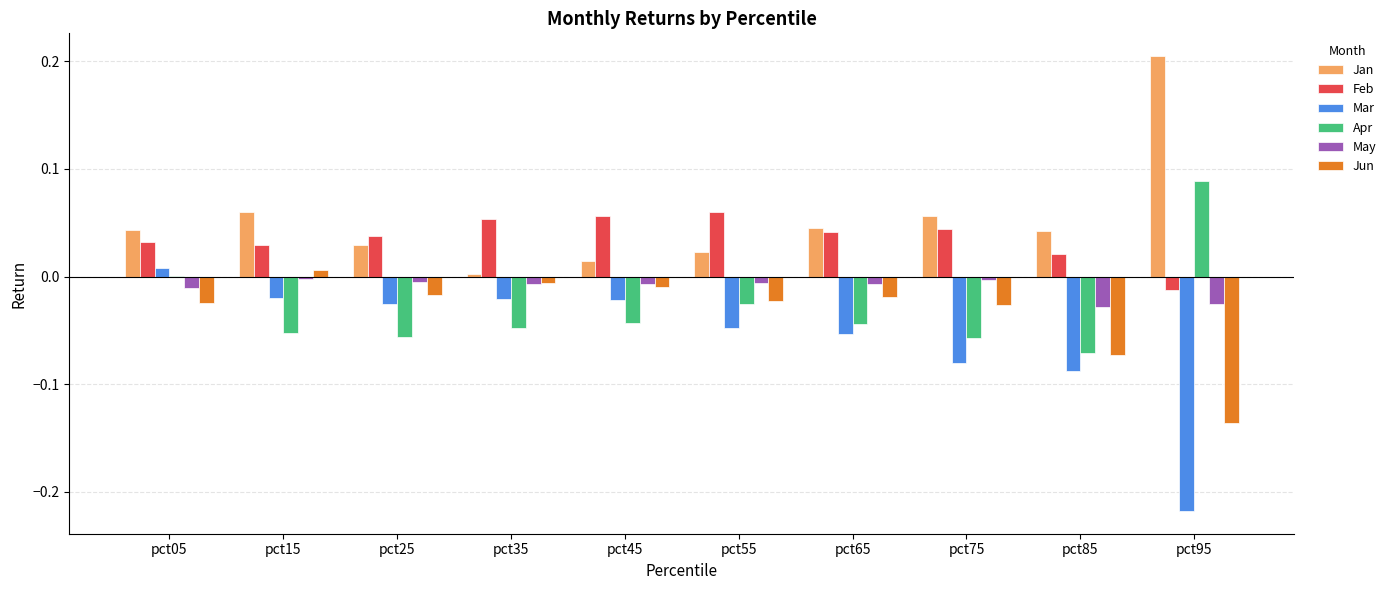

What are all the series names shown in the legend?

Jan, Feb, Mar, Apr, May, Jun